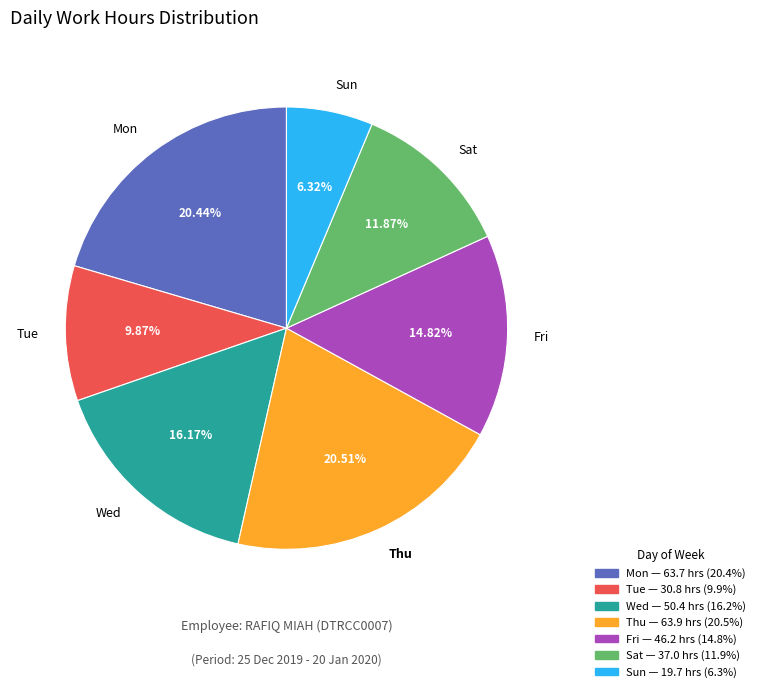

Is the sum of Sun and Wed greater than half?

No